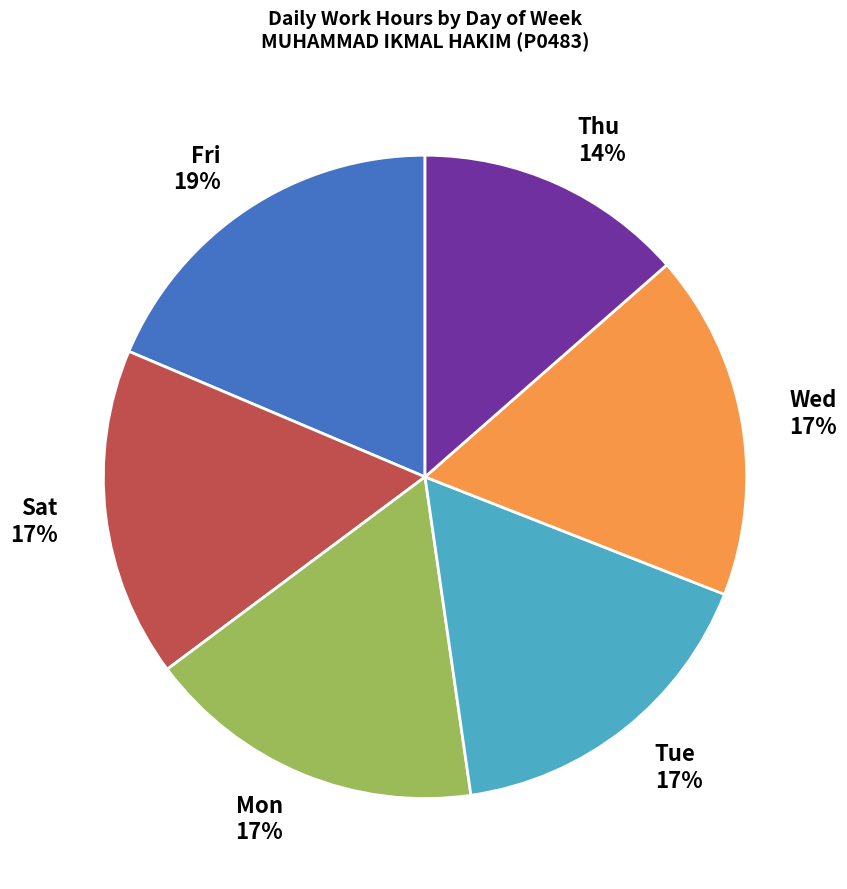

To the nearest percent, what is the difference between the largest and smallest slice percentages?

5%